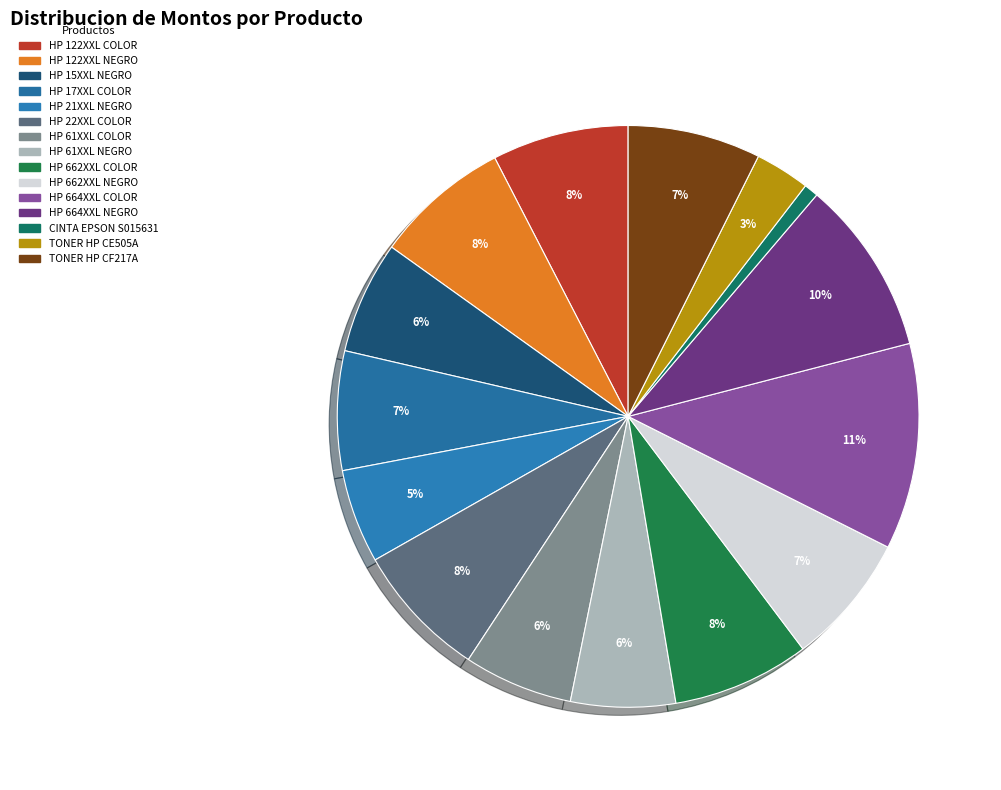

What percentage is the HP 61XXL NEGRO slice, to the nearest percent?

6%